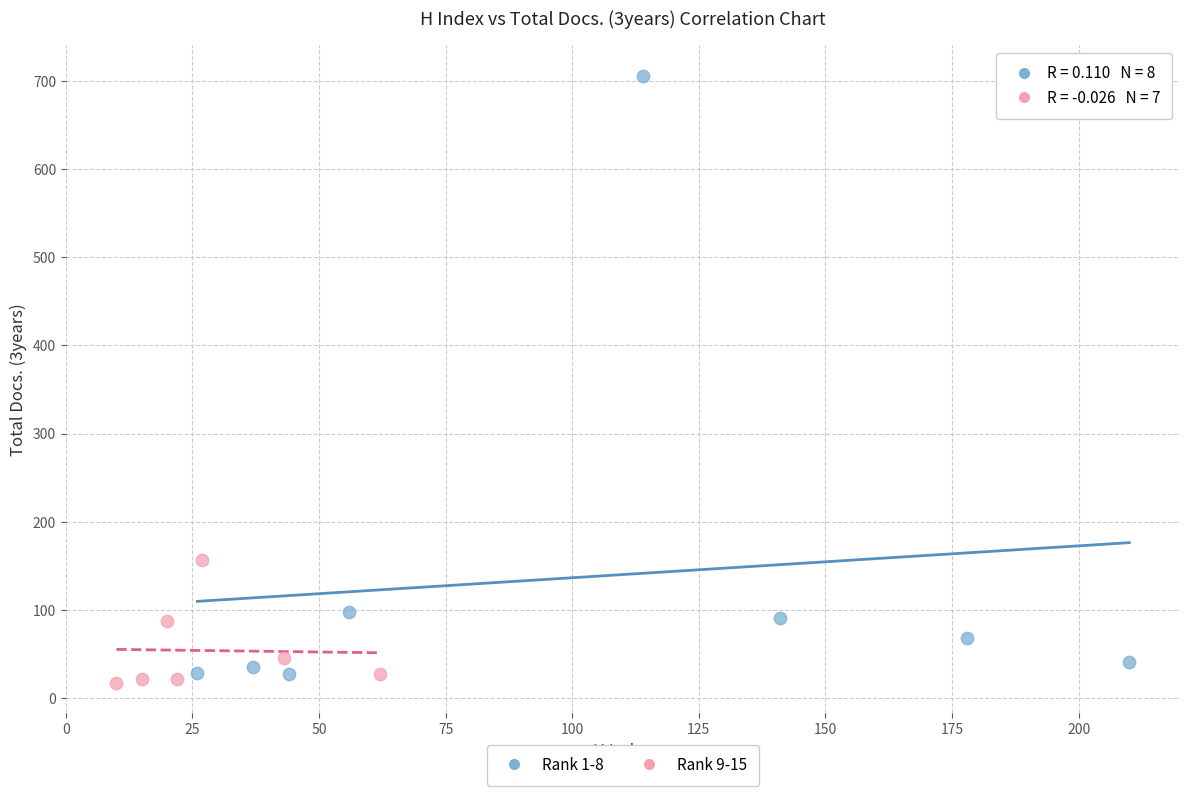

What are all the series names shown in the legend?

Rank 1-8, Rank 9-15